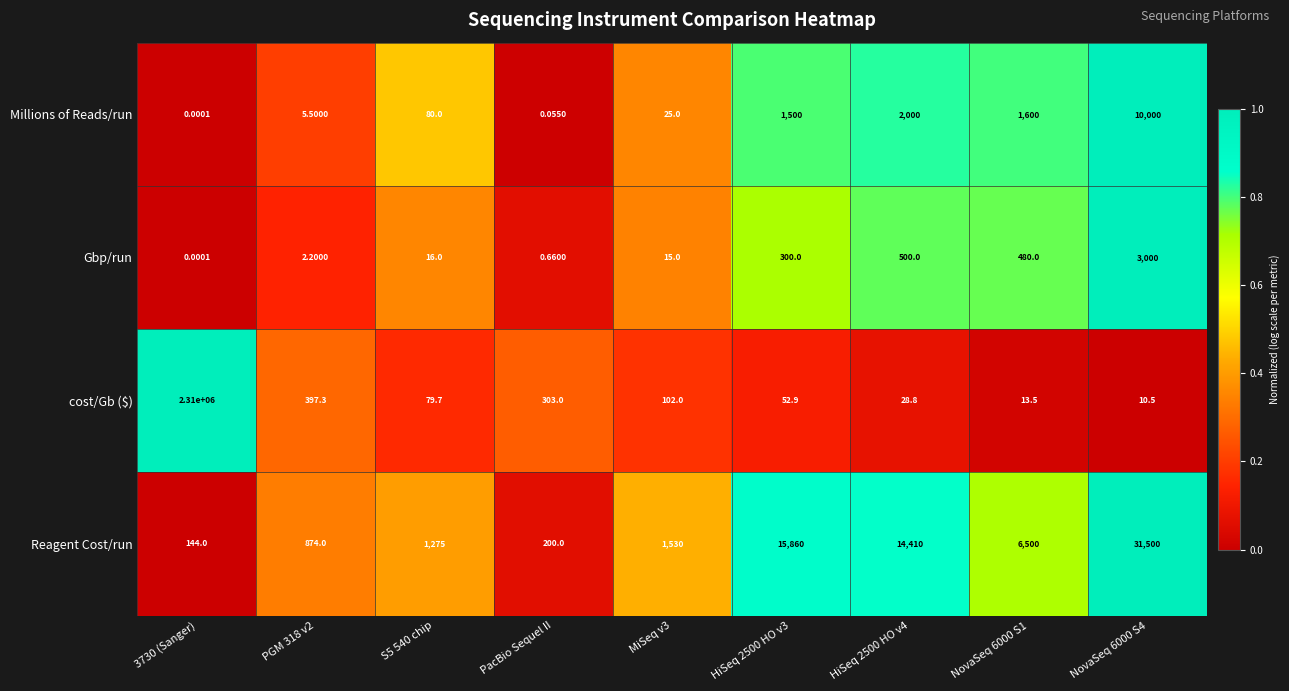

Rank the series by their maximum value, from highest to lowest.

cost/Gb ($), Reagent Cost/run, Millions of Reads/run, Gbp/run